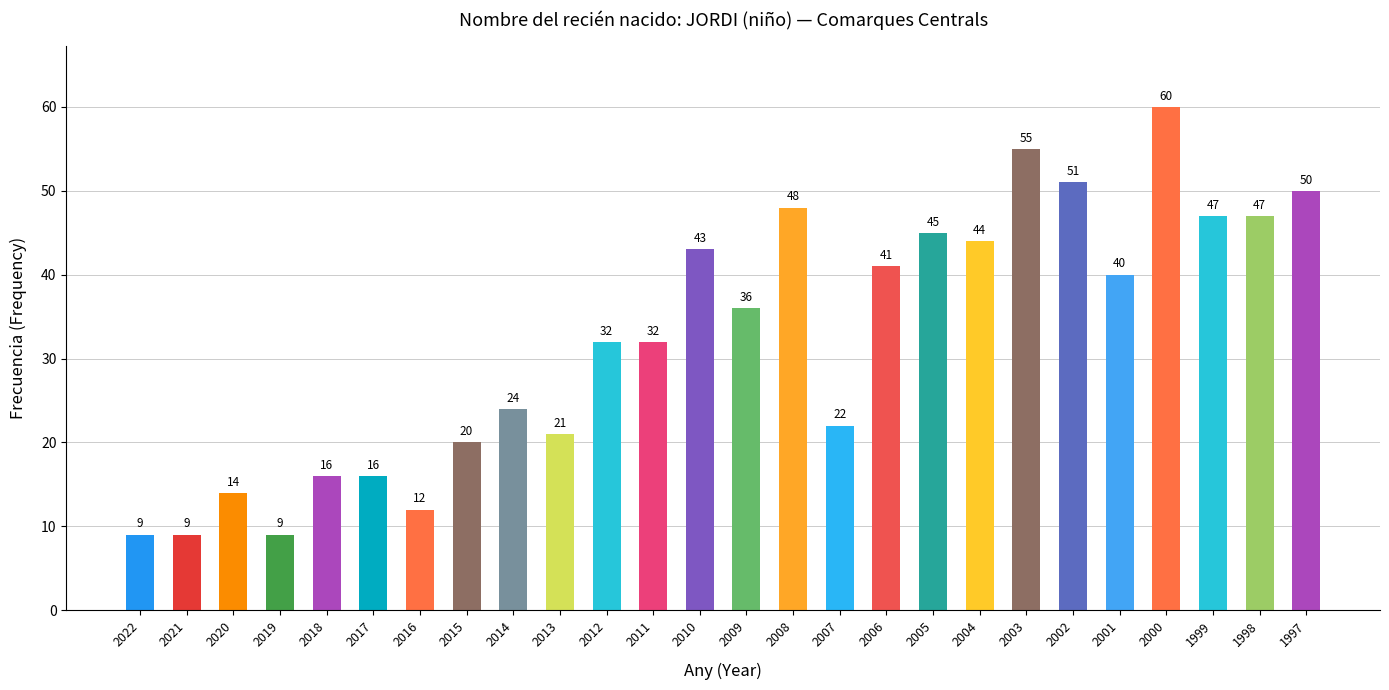

Which category has the highest value across all series?

2000